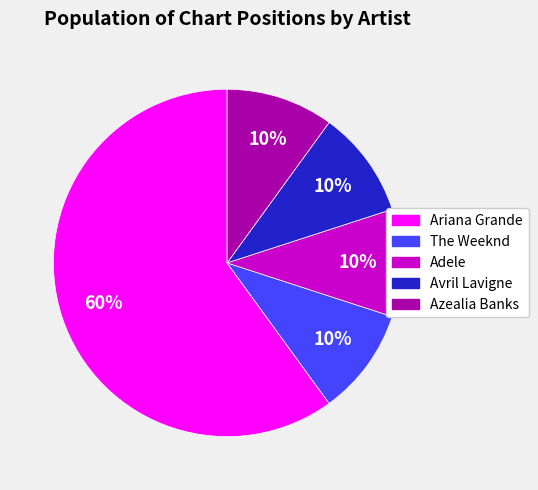

Is the sum of The Weeknd and Adele greater than half?

No